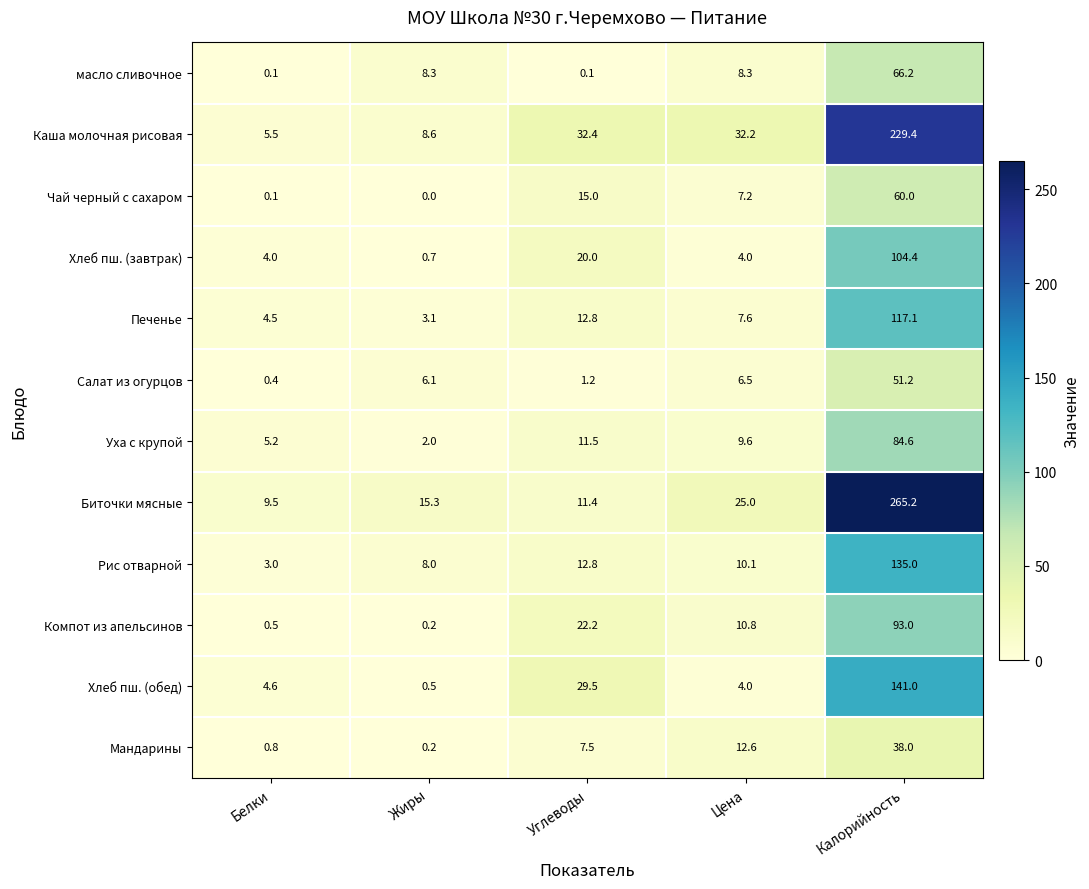

What is the average value of the Хлеб пш. (завтрак) series?

26.6